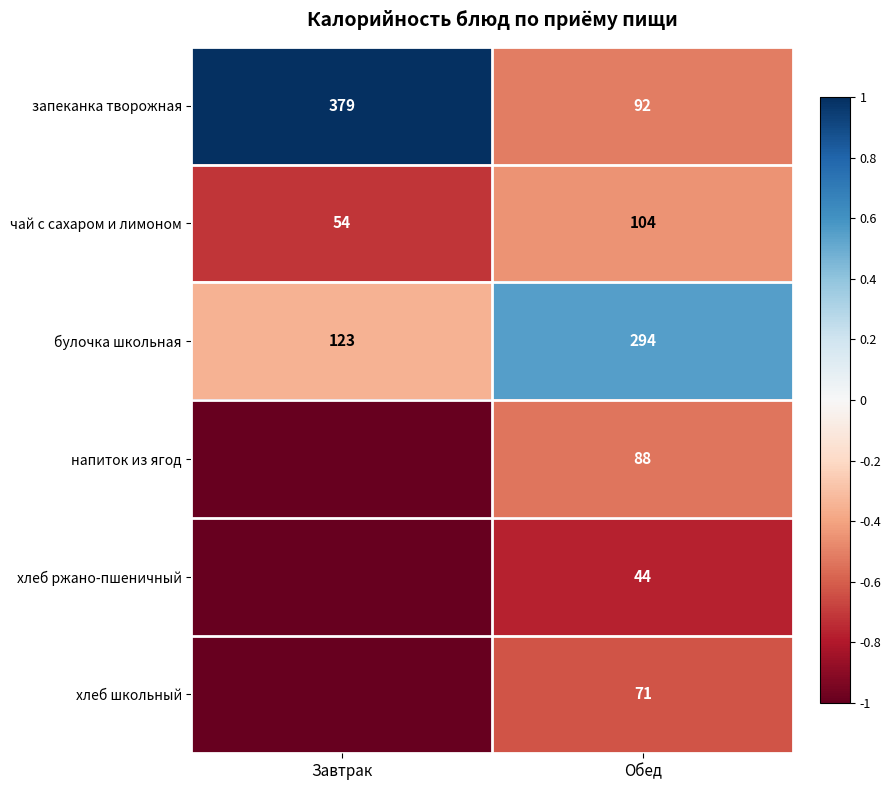

True or false: запеканка творожная has a value of -0.9 at Обед.

False